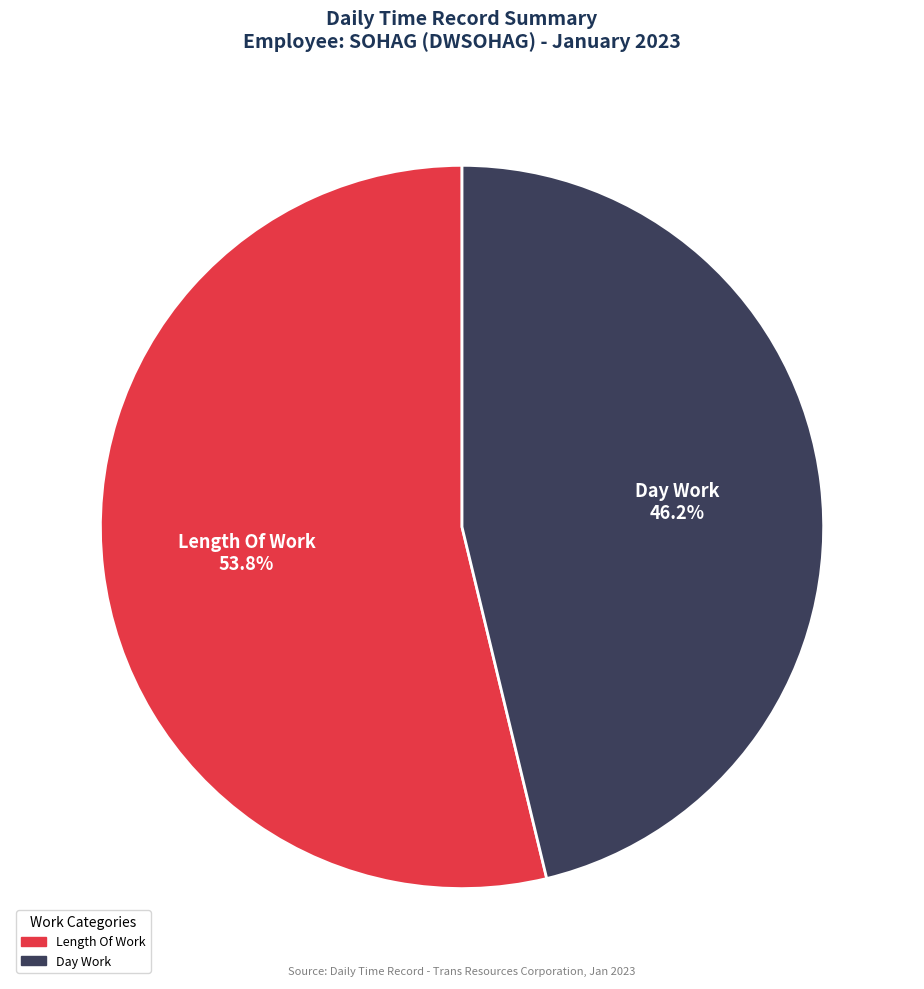

Is there a majority slice in this chart?

Yes